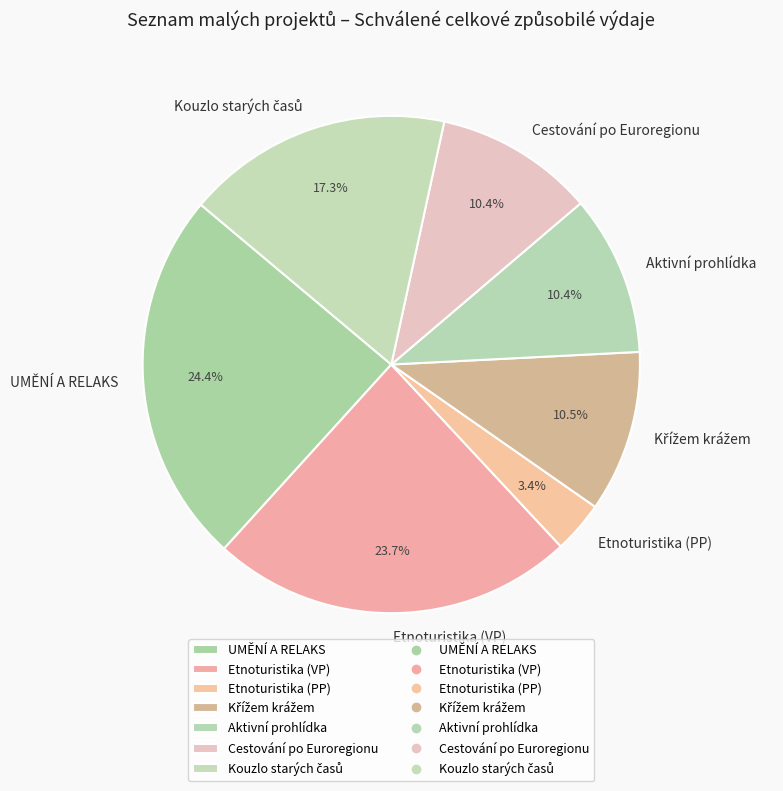

Between Etnoturistika (VP) and UMĚNÍ A RELAKS, which is larger?

UMĚNÍ A RELAKS